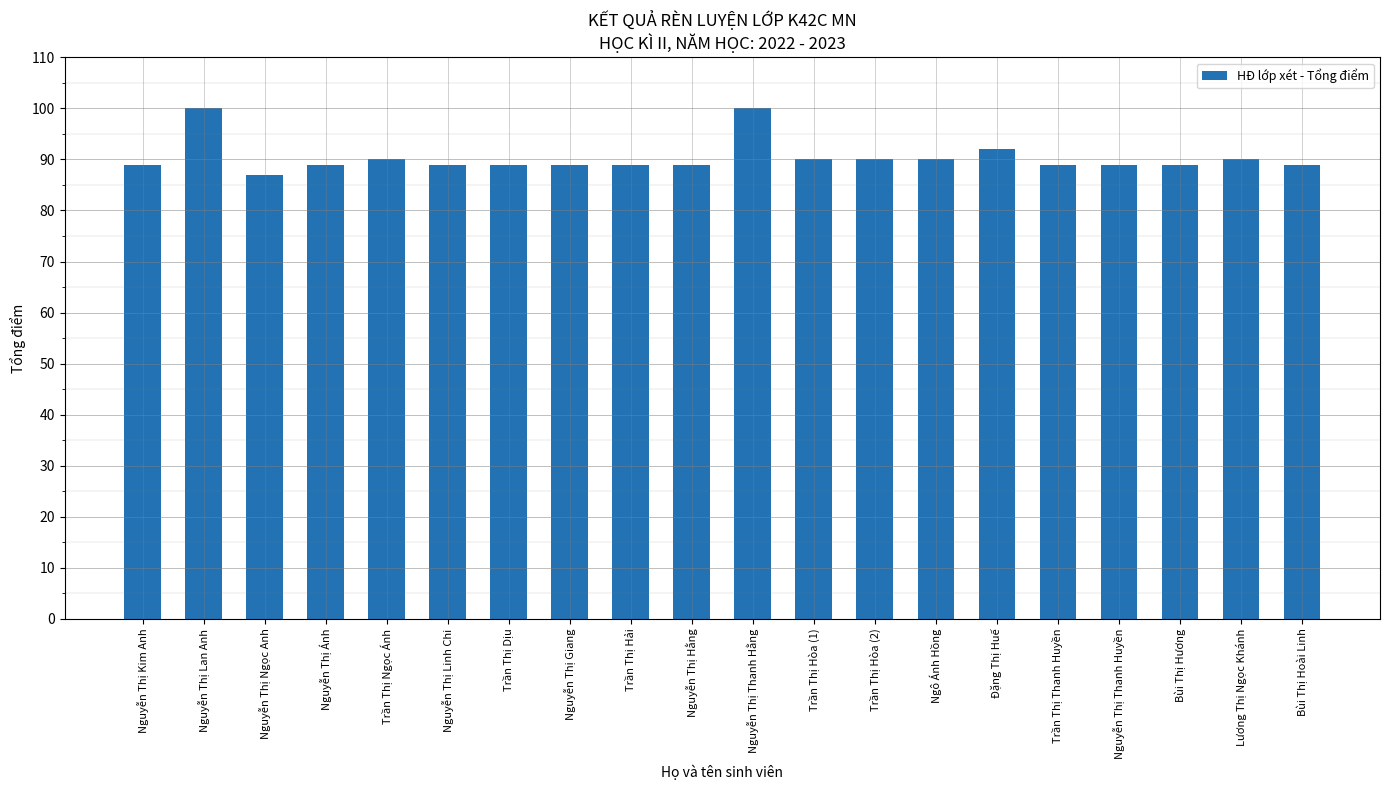

How many data points does each series have?

20